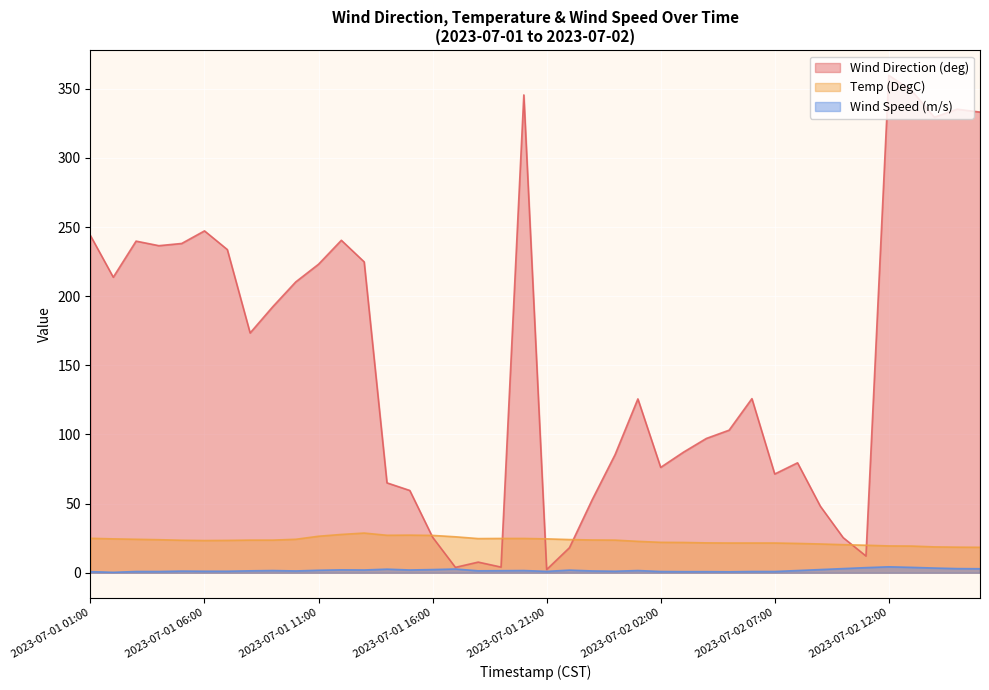

True or false: Wind Direction (deg) and Wind Speed (m/s) intersect in this chart.

False